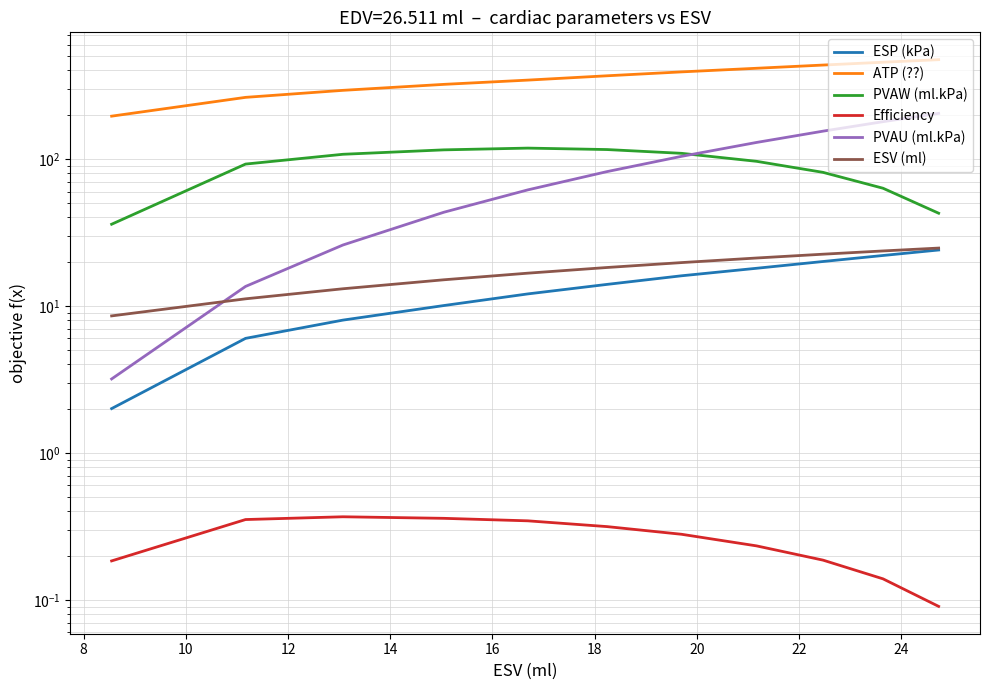

True or false: ATP (??) and PVAU (ml.kPa) intersect in this chart.

False